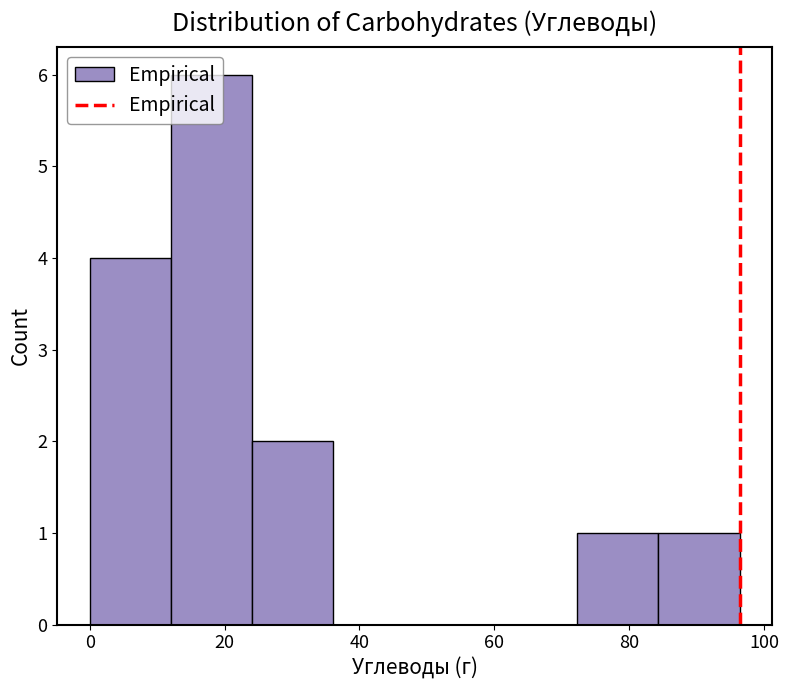

Which range on the x-axis has the tallest bar?

12 to 24